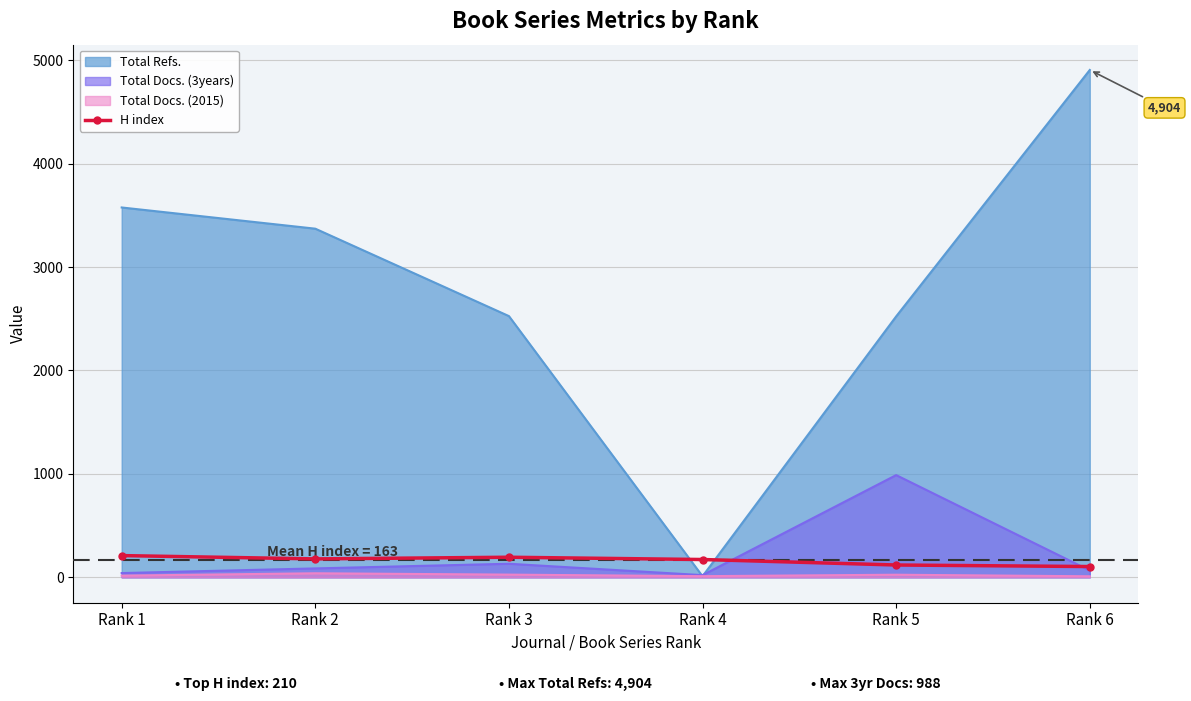

How many series are shown in this chart?

4